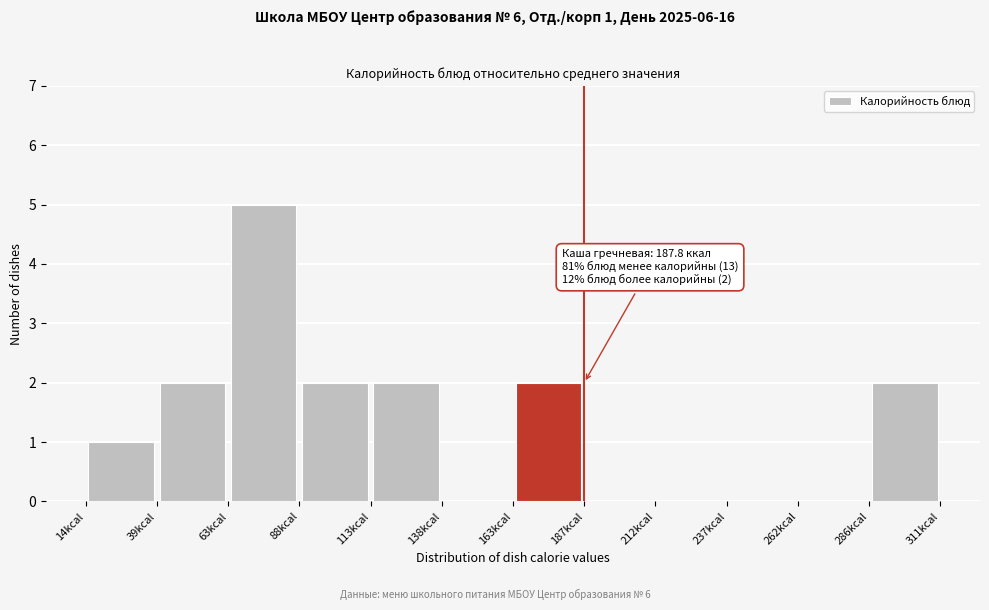

Which range on the x-axis has the tallest bar?

65 to 90